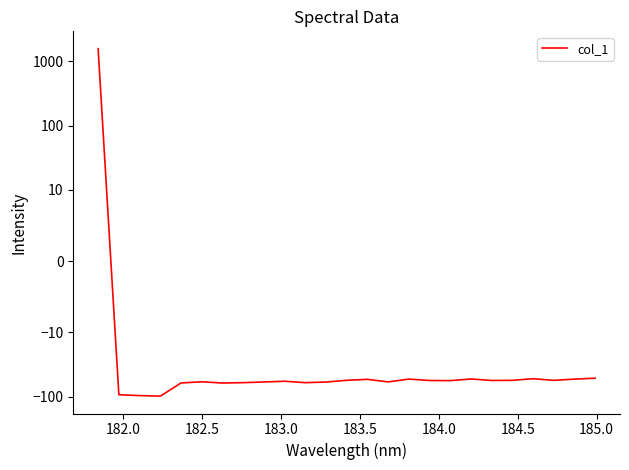

How many lines are shown in the chart?

1